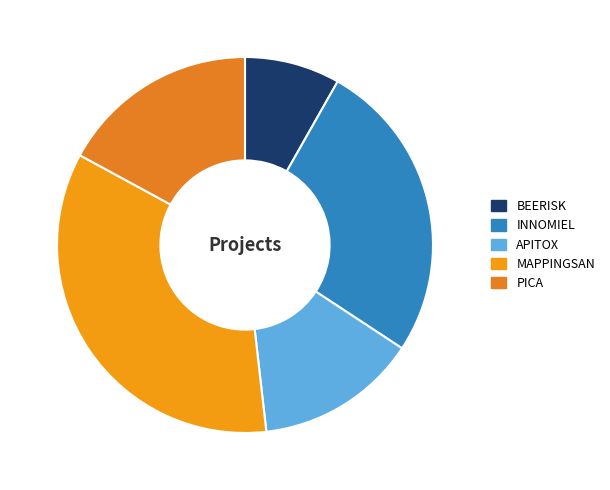

Count the number of slices in the pie.

5